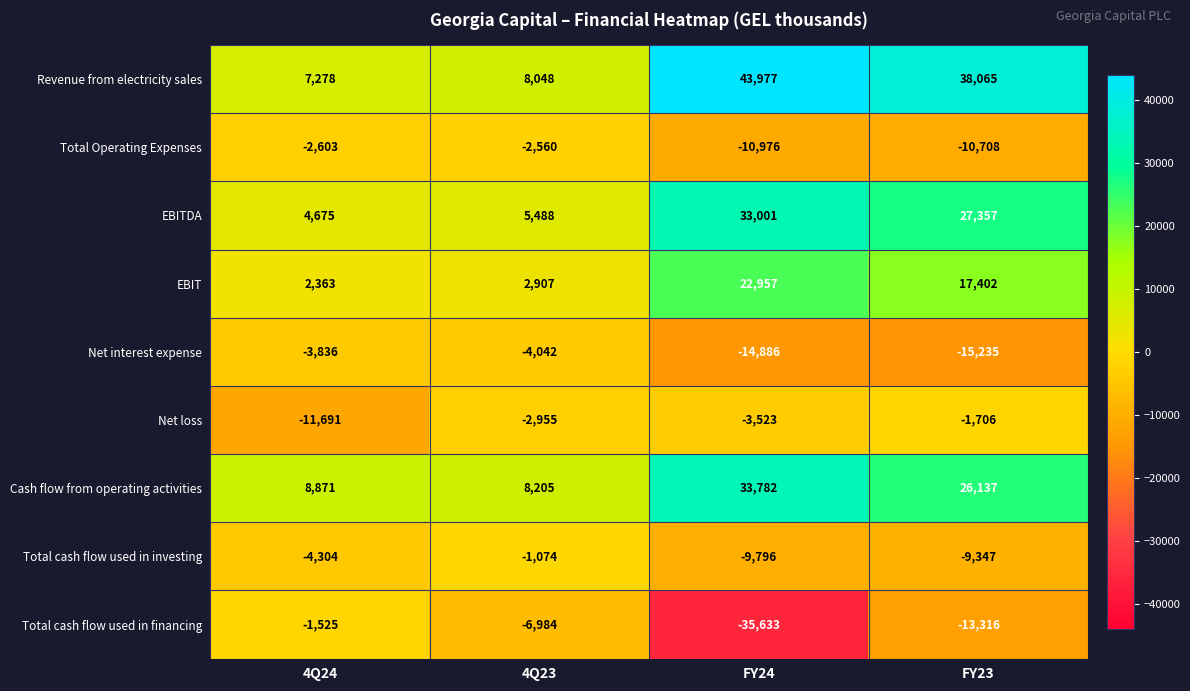

Which series has the widest spread of values?

Revenue from electricity sales